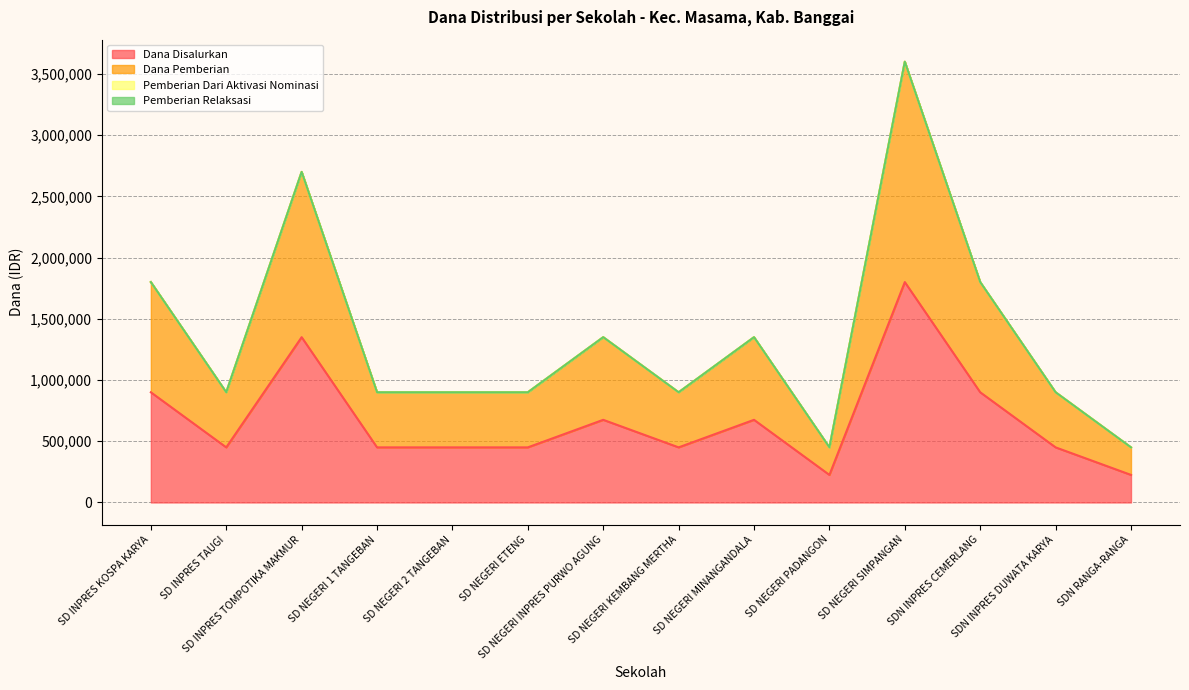

List the series in order of their overall mean, highest first.

Dana Pemberian, Dana Disalurkan